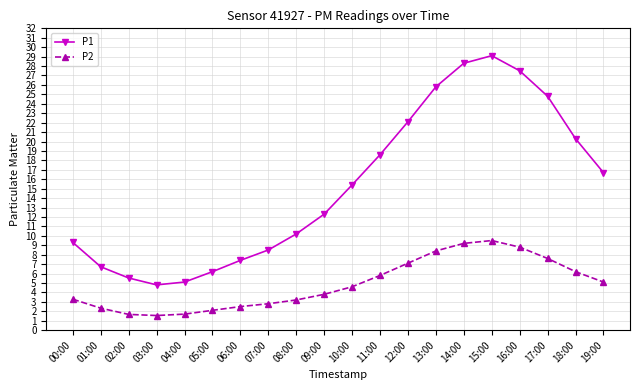

Rank the series by their maximum value, from highest to lowest.

P1, P2